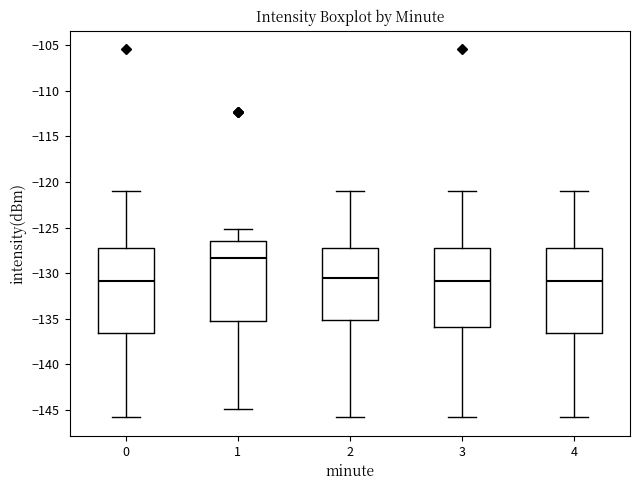

Reading left to right, read every box against the y-axis: the position of its median line, the range the box covers, and the ends of its whiskers. The values are not printed on the chart, so give them approximately, as read against the axis.

0: median -131.0, box -136.5 to -127.5, whiskers -146.0 to -121.0
1: median -128.5, box -135.0 to -126.5, whiskers -145.0 to -125.0
2: median -130.5, box -135.0 to -127.5, whiskers -146.0 to -121.0
3: median -131.0, box -136.0 to -127.5, whiskers -146.0 to -121.0
4: median -131.0, box -136.5 to -127.5, whiskers -146.0 to -121.0